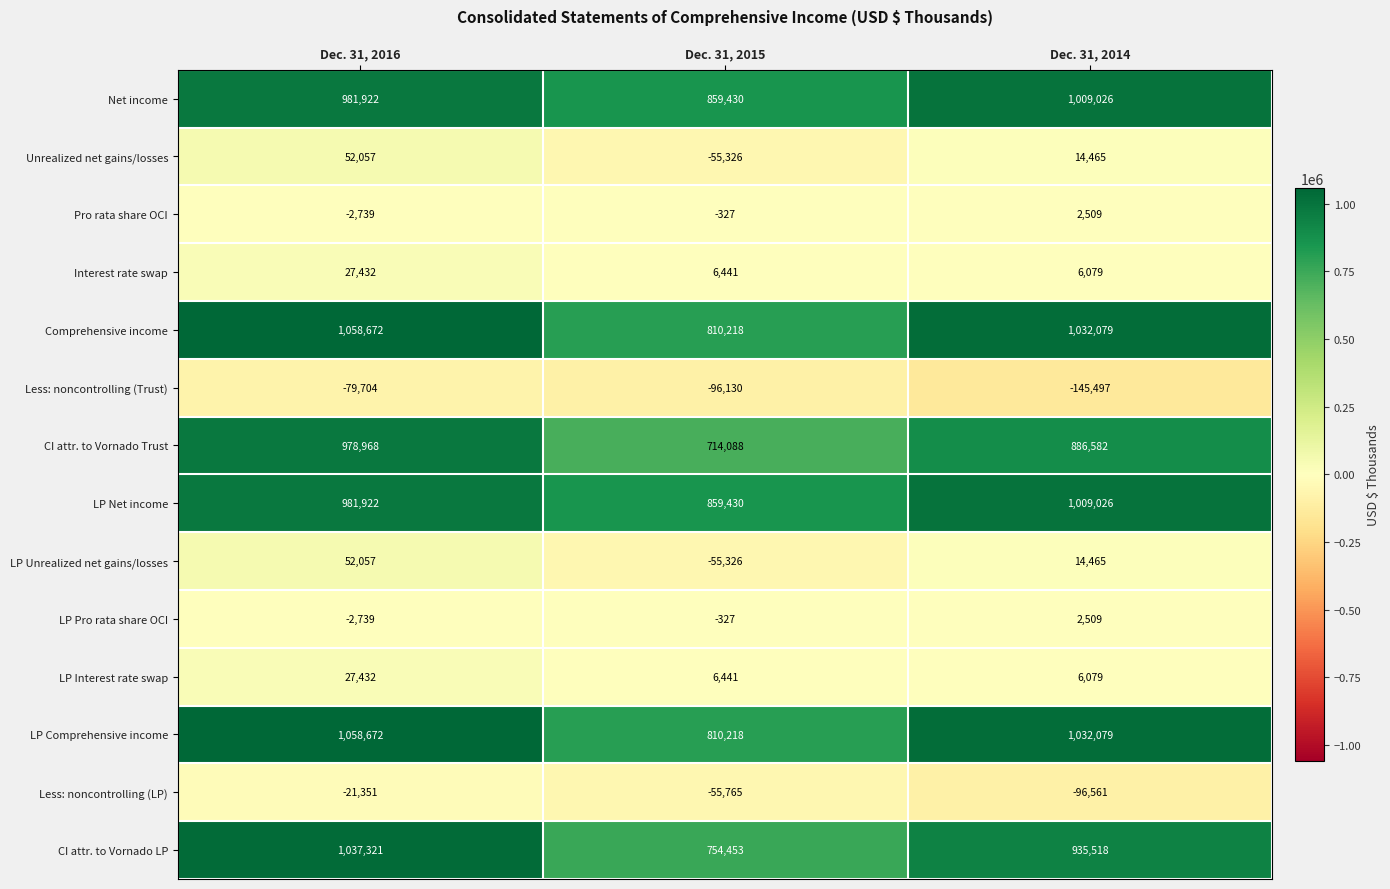

What is the greatest value displayed?

1058672